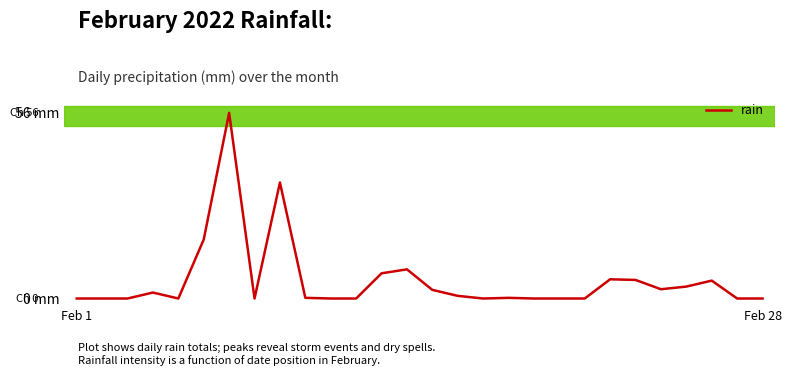

Is this an area chart (filled region under the line)?

No